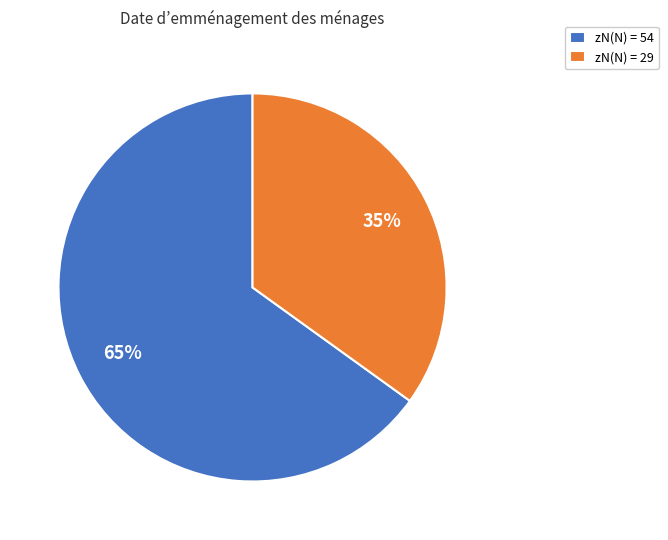

To the nearest percent, what is the difference between the largest and smallest slice percentages?

30%